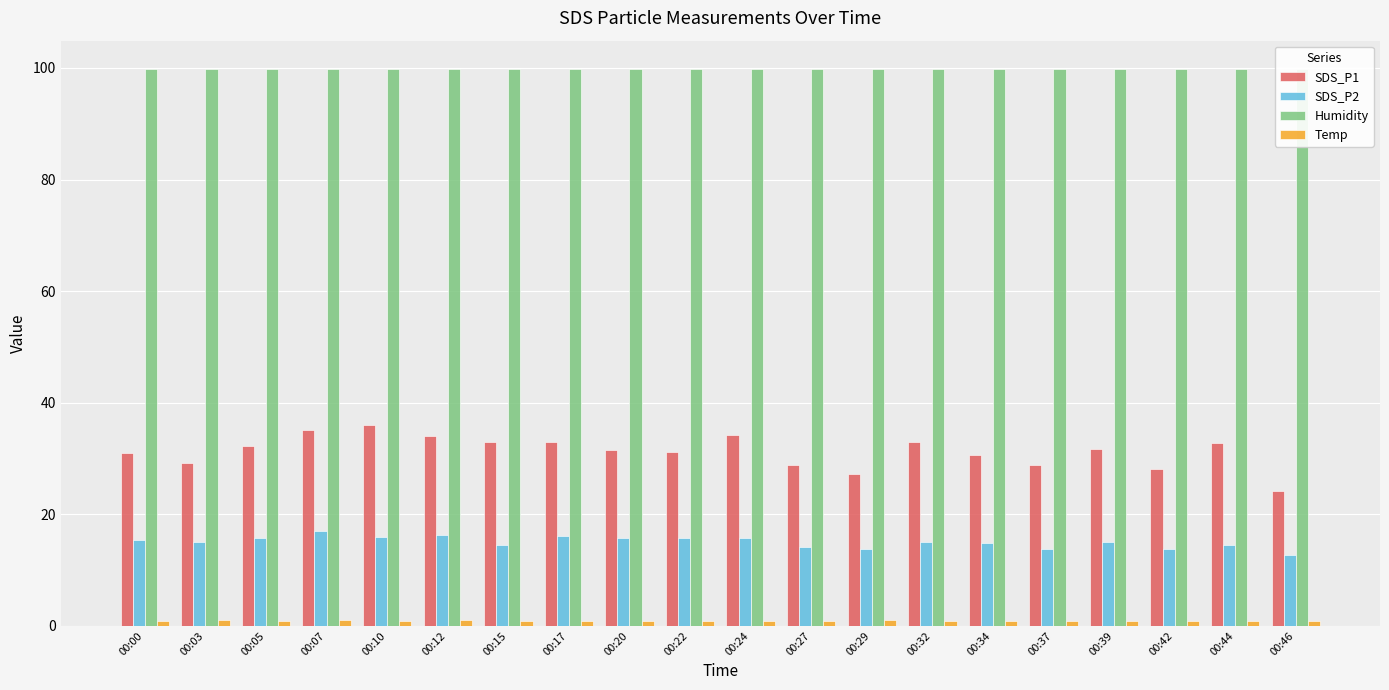

What is the total value across all series at 00:07?

153.0